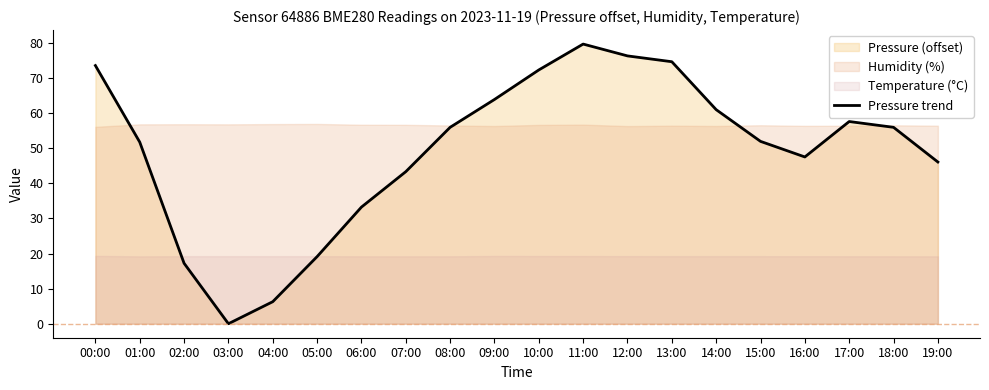

Rank the categories by value from lowest to highest.

03:00, 04:00, 02:00, 05:00, 06:00, 07:00, 19:00, 16:00, 01:00, 15:00, 08:00, 18:00, 17:00, 14:00, 09:00, 10:00, 00:00, 13:00, 12:00, 11:00